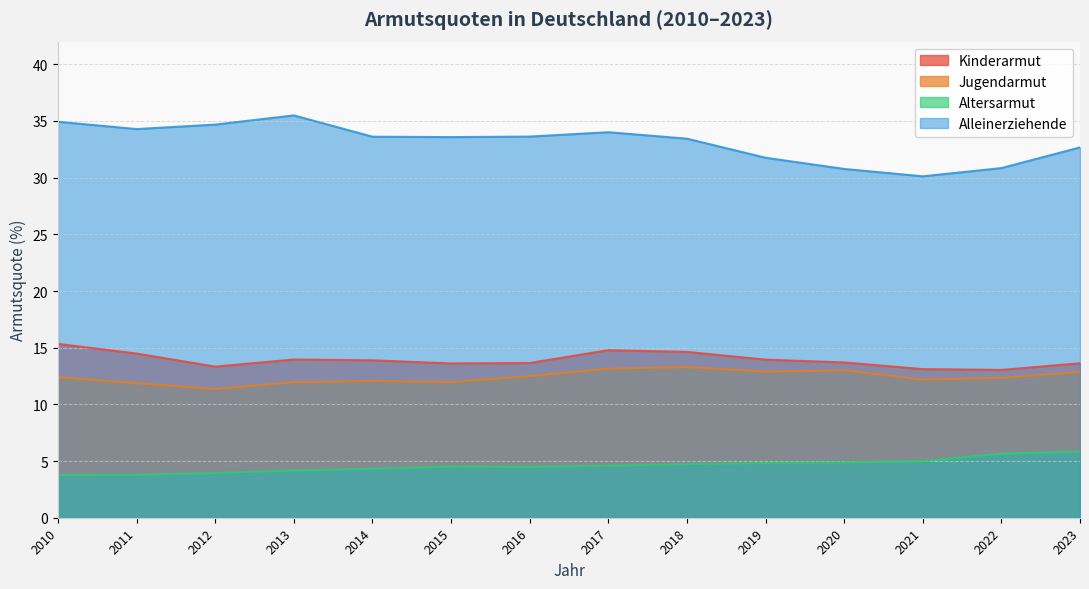

Rank the categories by Alleinerziehende value from highest to lowest.

2013, 2010, 2012, 2011, 2017, 2016, 2014, 2015, 2018, 2023, 2019, 2022, 2020, 2021